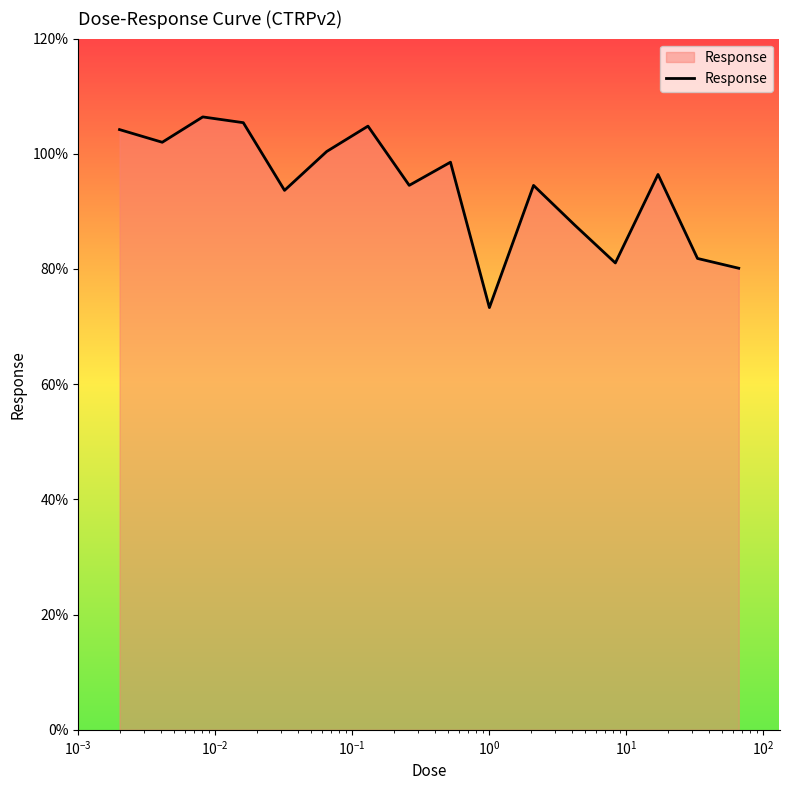

What is the difference between the maximum and minimum values?

33.1